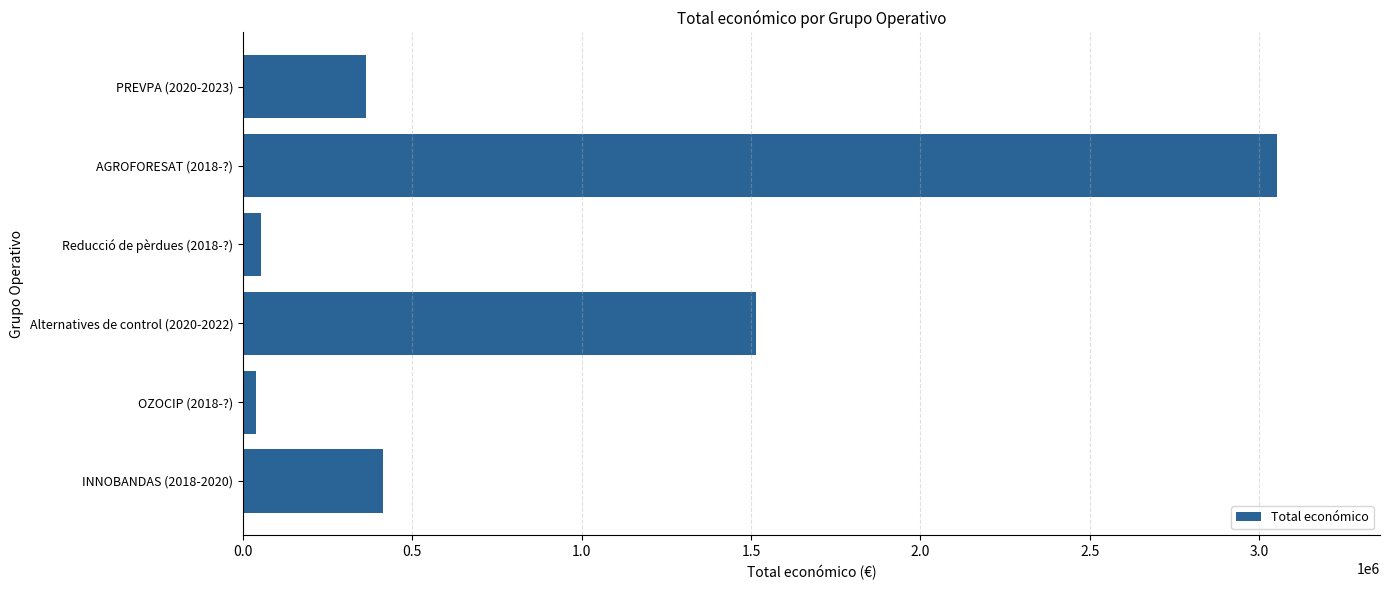

What is the difference between the maximum and minimum values?

3012123